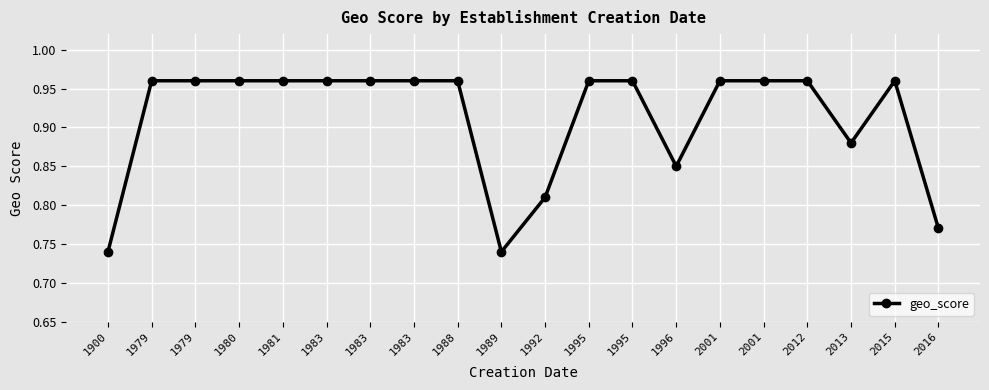

What is the change in value from 1983 to 1996?

-0.1